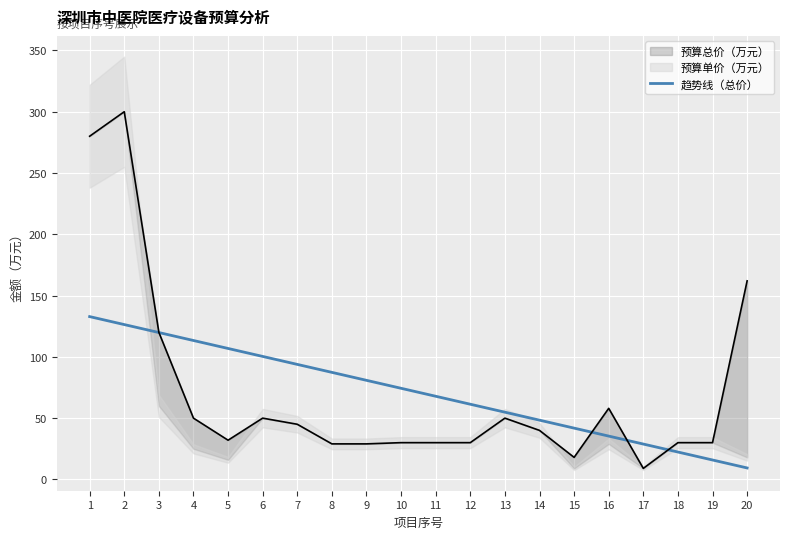

The value of 趋势线（总价） at 11 is 89.3. True or false?

False